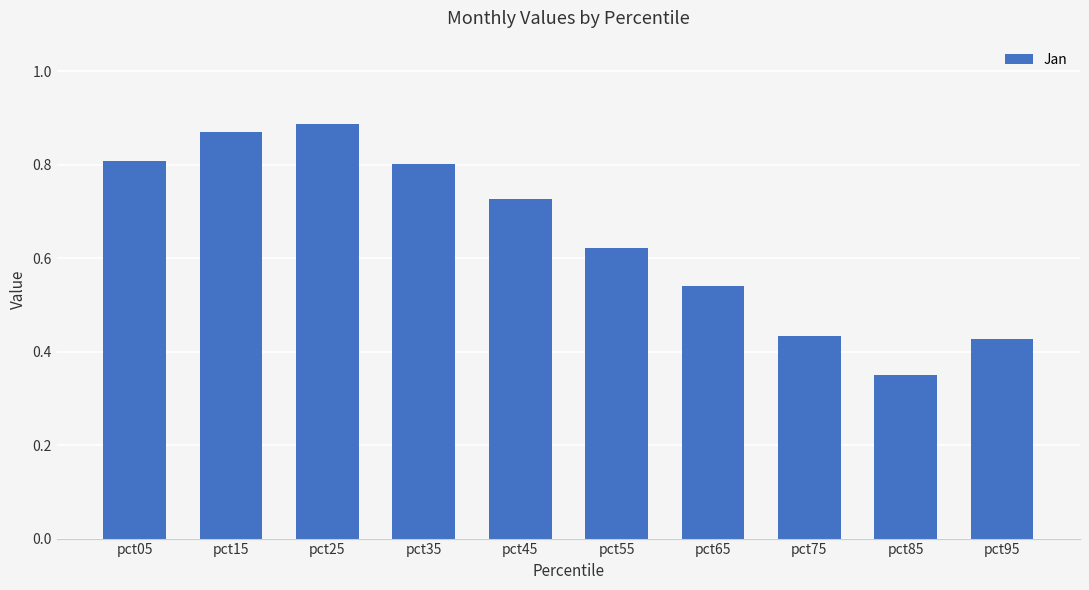

What is the change in value from pct05 to pct15?

+0.1